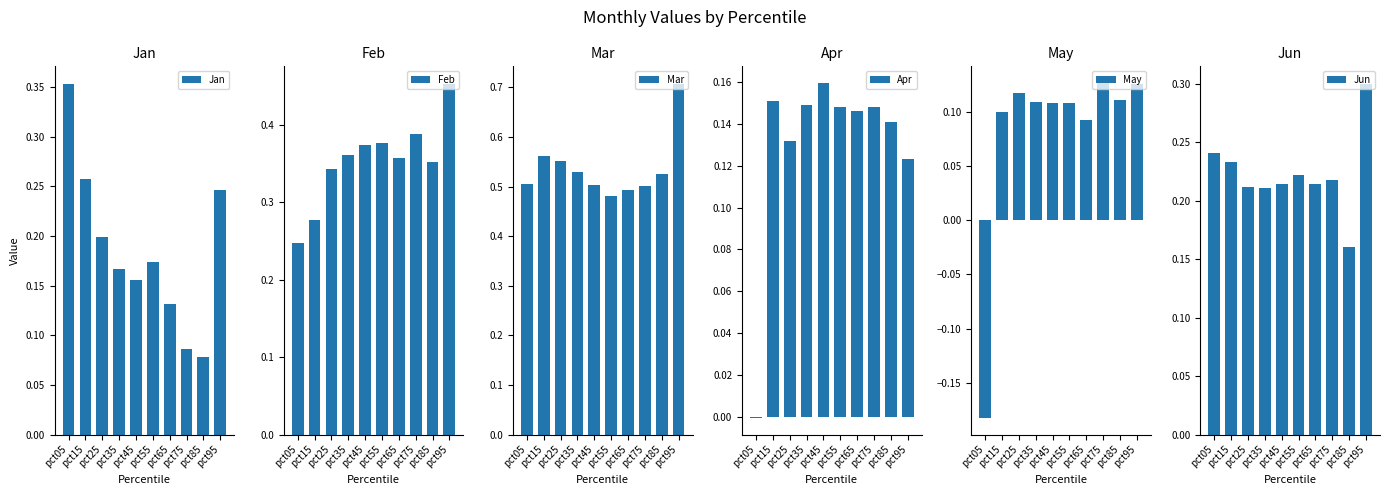

Count the Jan values in the range 0 to 1.

10